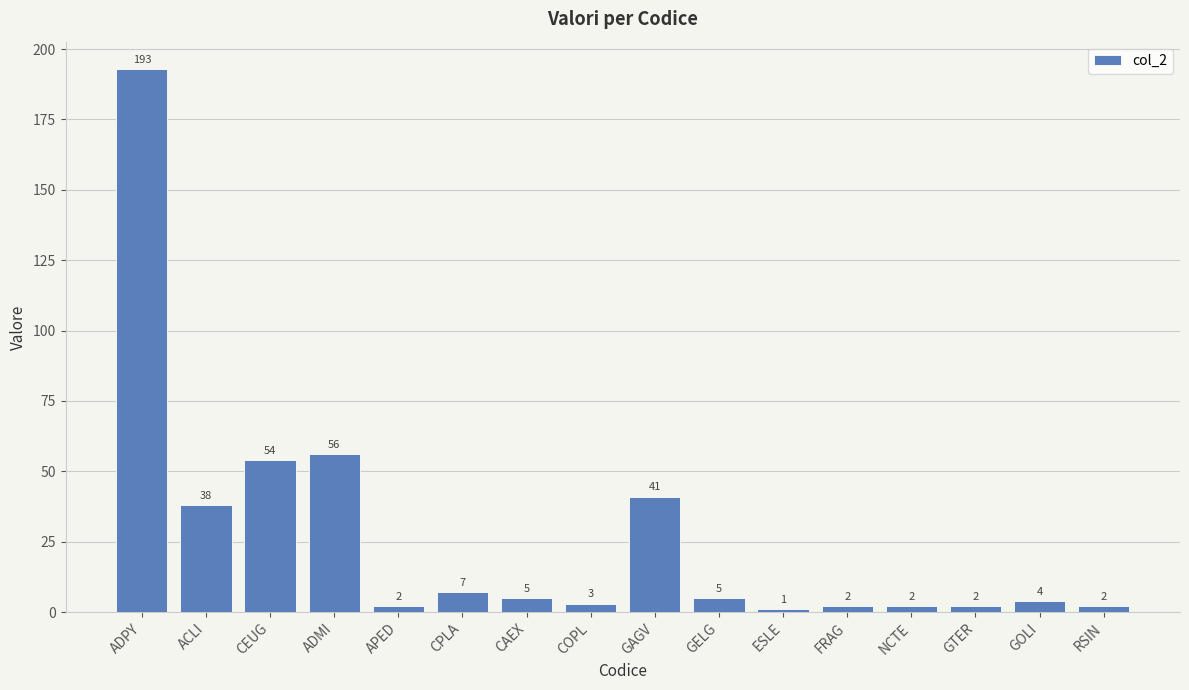

What is the sum of the values at RSIN and CEUG?

56